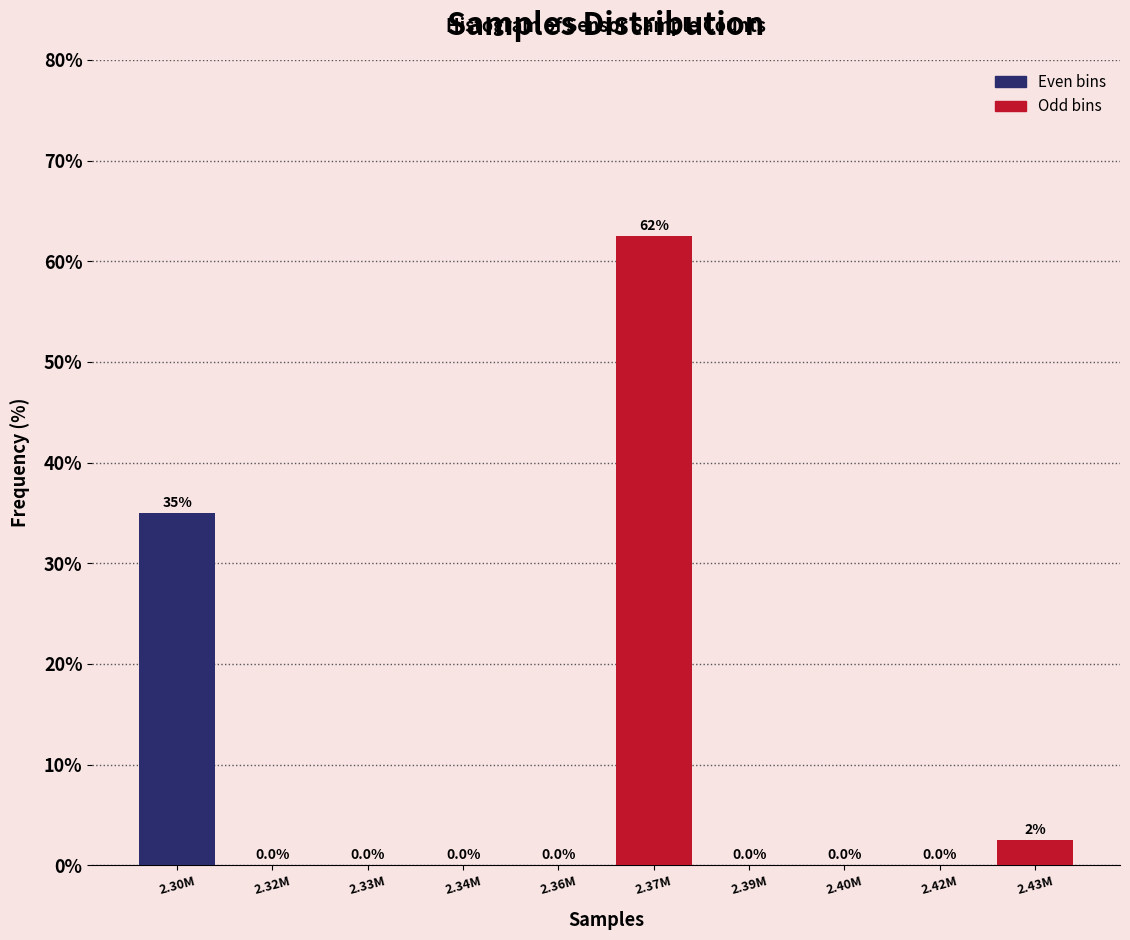

Reading left to right, extract all data points from this chart.

2.30M=35.0	2.32M=0.0	2.33M=0.0	2.34M=0.0	2.36M=0.0	2.37M=62.5	2.39M=0.0	2.40M=0.0	2.42M=0.0	2.43M=2.5